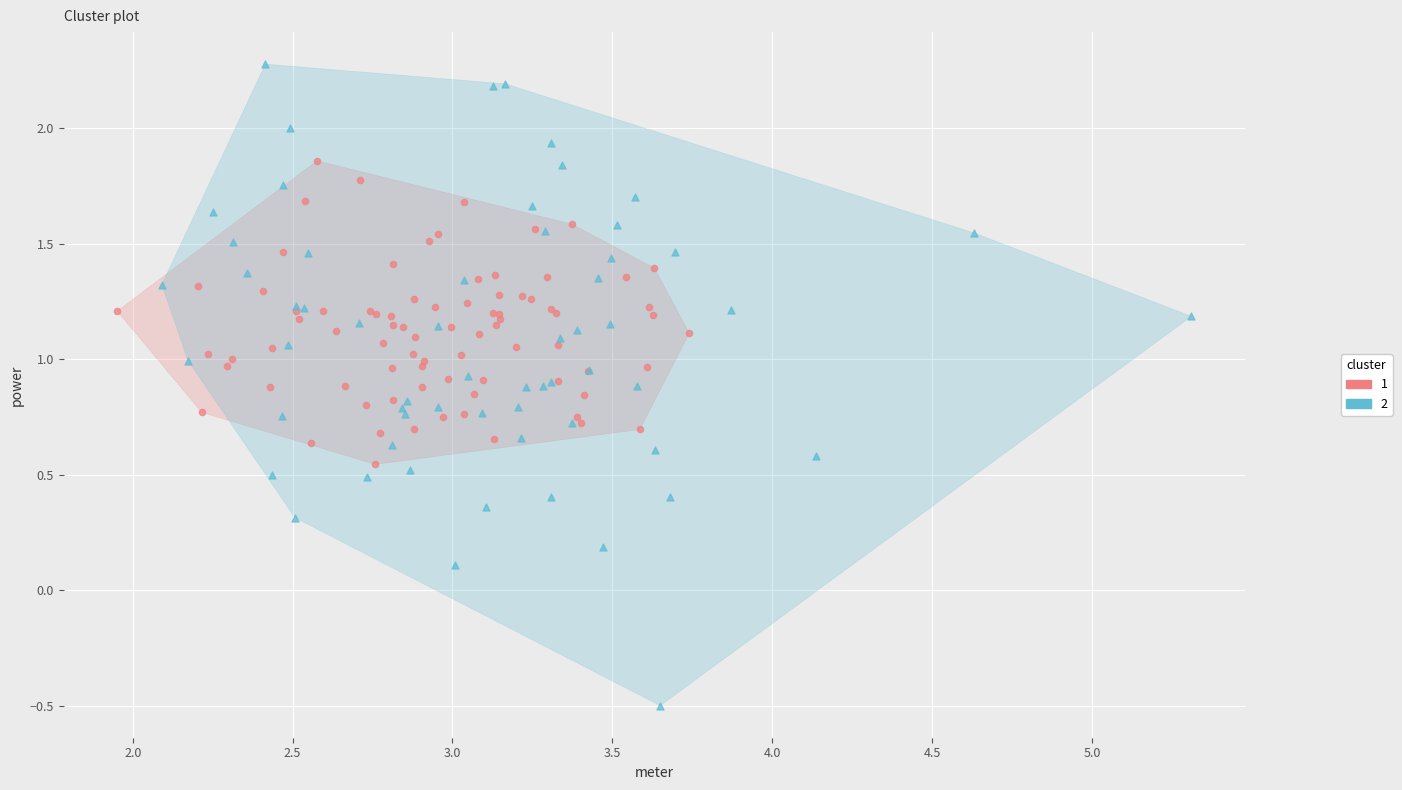

What are all the series names shown in the legend?

1, 2